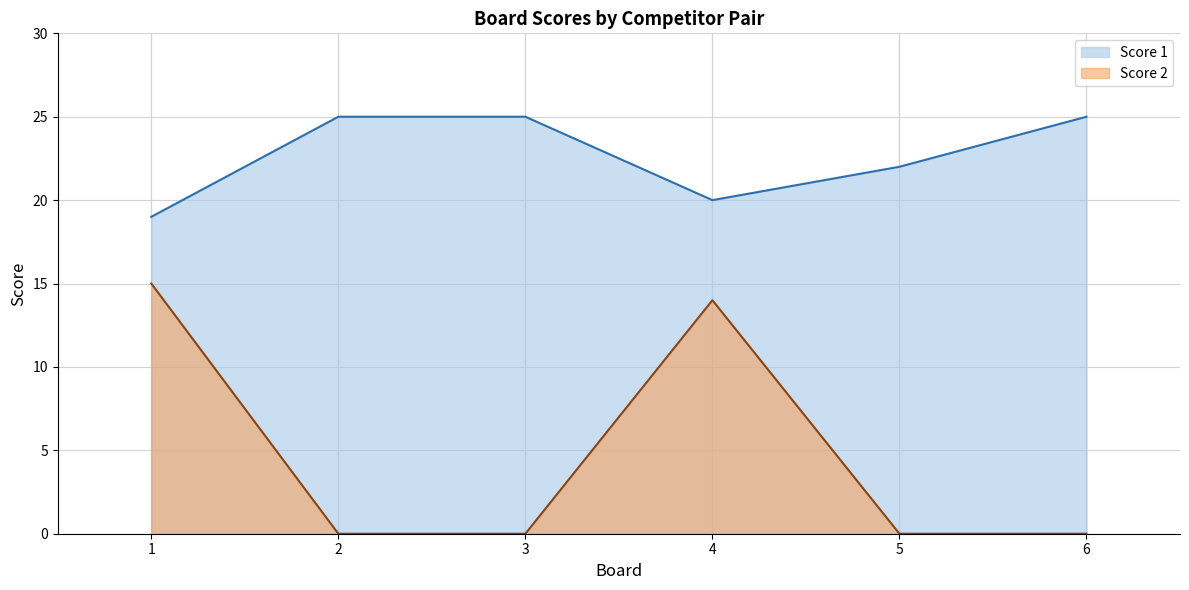

Does the chart have visible grid lines?

Yes